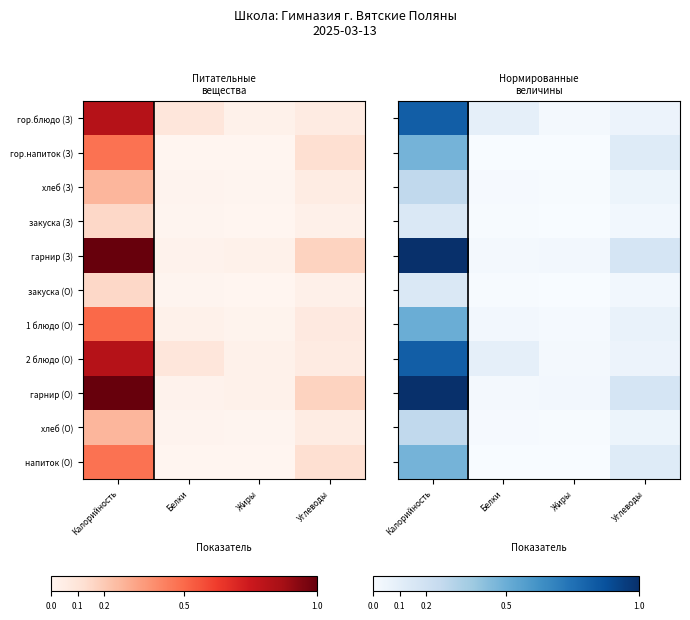

List the series in order of their peak value, lowest first.

закуска (З), закуска (О), хлеб (З), хлеб (О), гор.напиток (З), напиток (О), 1 блюдо (О), гор.блюдо (З), 2 блюдо (О), гарнир (З), гарнир (О)